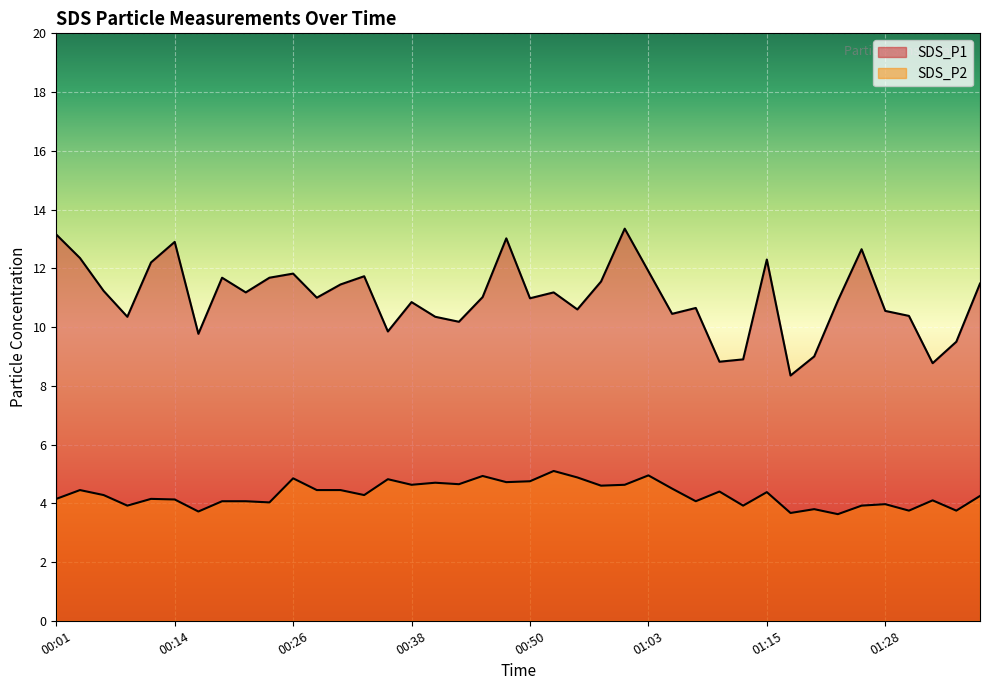

Reading left to right, list all the values displayed in this chart.

SDS_P1: 13.2	12.3	11.2	10.3	12.2	12.9	9.8	11.7	11.2	11.7	11.8	11.0	11.4	11.7	9.8	10.8	10.3	10.2	11.0	13.0	11.0	11.2	10.6	11.6	13.3	11.9	10.4	10.7	8.8	8.9	12.3	8.3	9.0	10.9	12.7	10.6	10.4	8.8	9.5	11.5
SDS_P2: 4.2	4.5	4.3	3.9	4.2	4.1	3.7	4.1	4.1	4.0	4.8	4.5	4.5	4.3	4.8	4.6	4.7	4.7	4.9	4.7	4.8	5.1	4.9	4.6	4.6	5.0	4.5	4.1	4.4	3.9	4.4	3.7	3.8	3.6	3.9	4.0	3.8	4.1	3.8	4.2